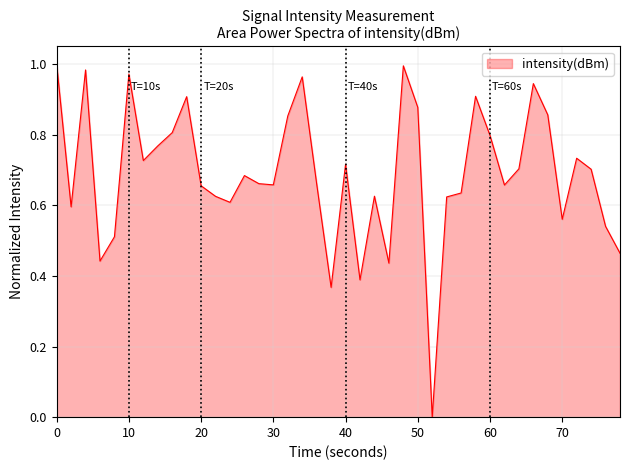

What is the sum of all values?

27.6